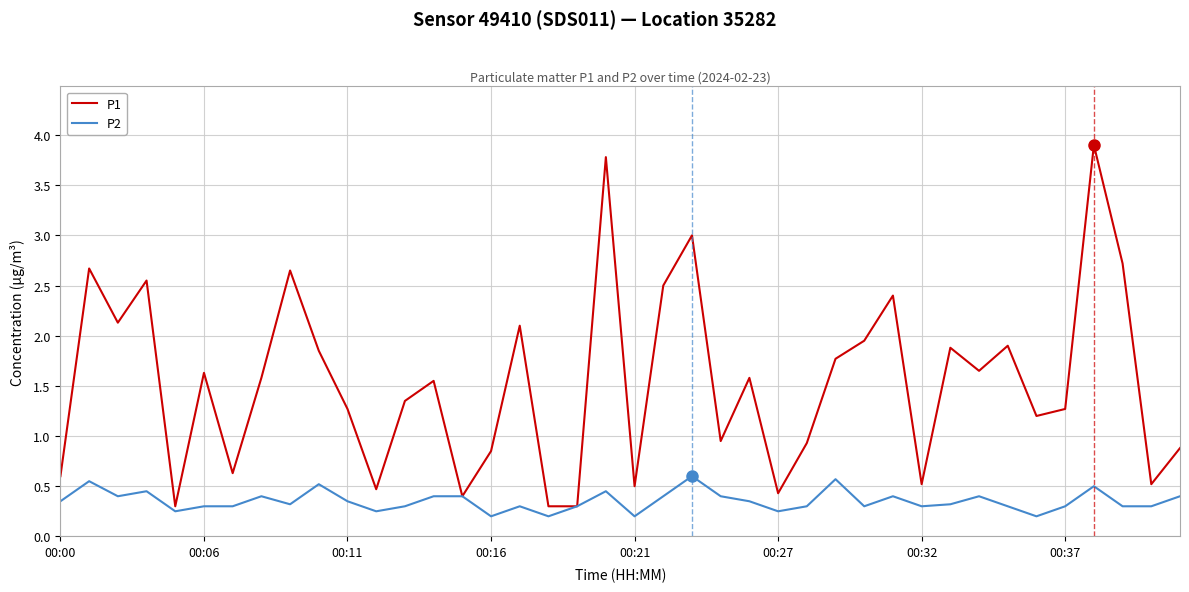

List the series in order of their peak value, lowest first.

P2, P1